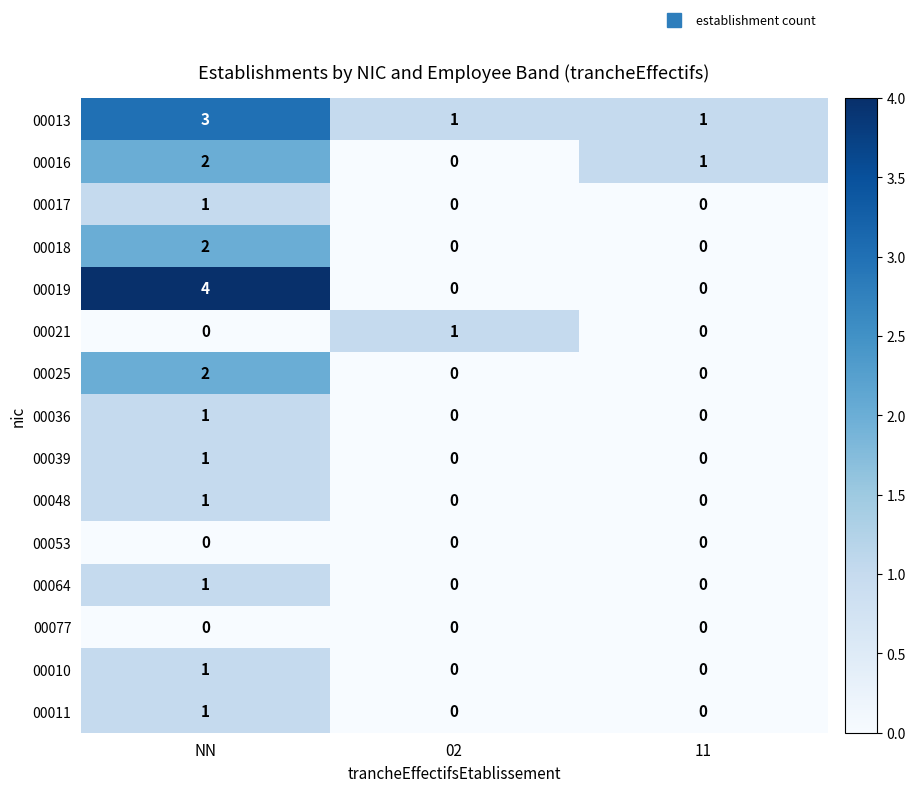

At which category is the sum across all series the highest?

NN